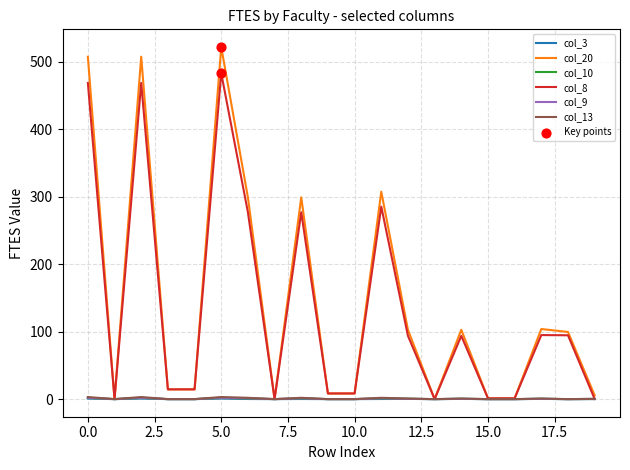

What is the maximum value shown in the chart?

521.8